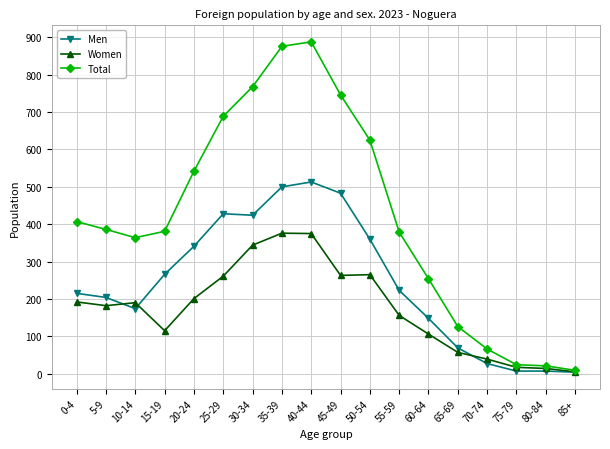

Rank the series by their average value, from highest to lowest.

Total, Men, Women